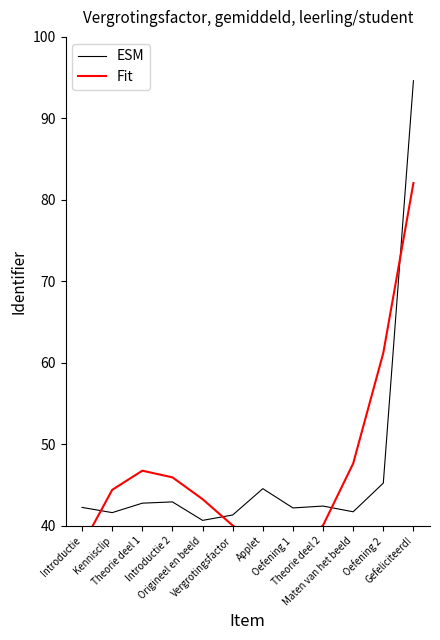

The Fit series shows 46.7 at Theorie deel 1. True or false?

True